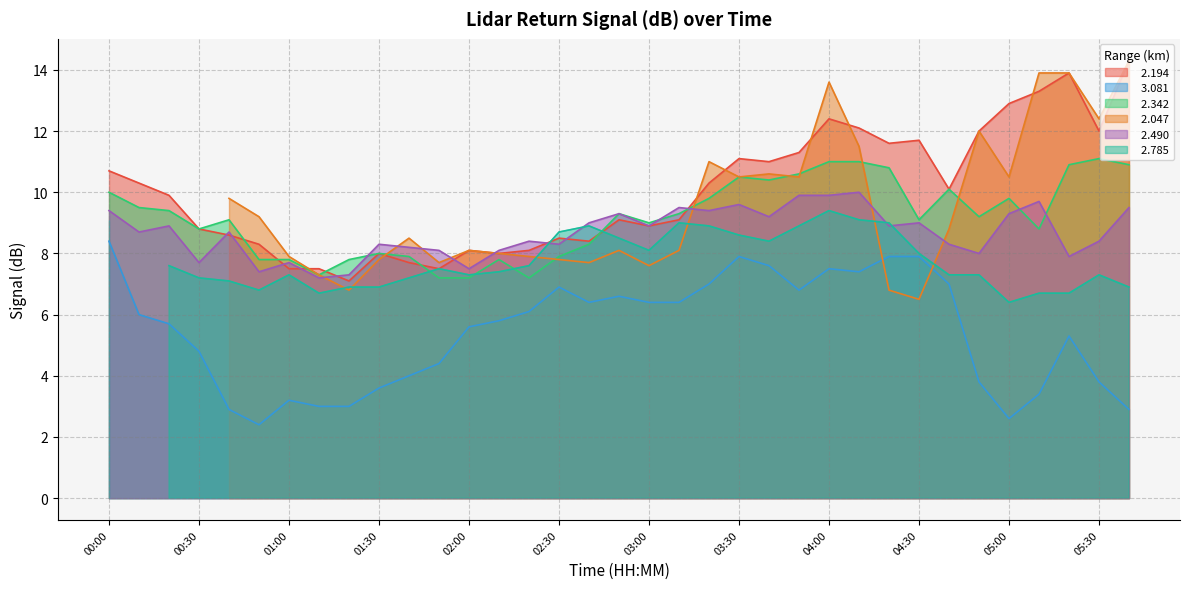

How many times do   2.194 and   2.342 cross each other?

7